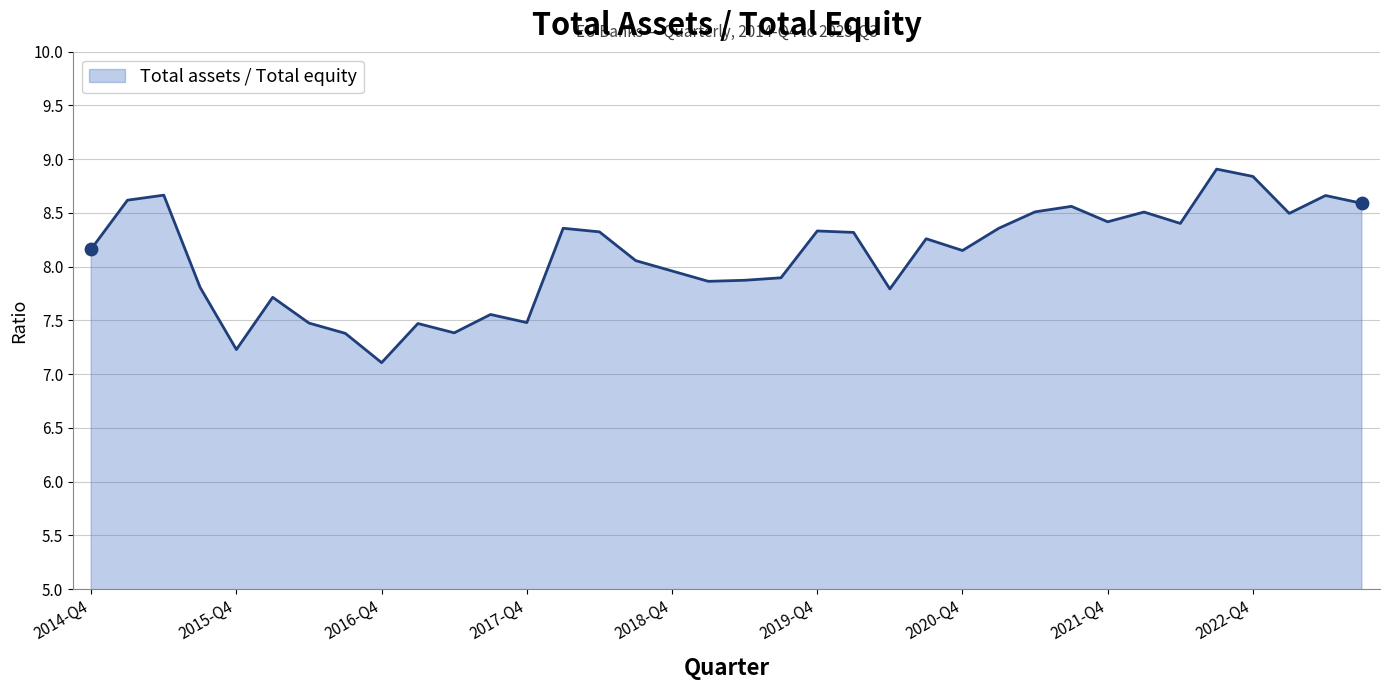

What is the maximum value shown in the chart?

8.9